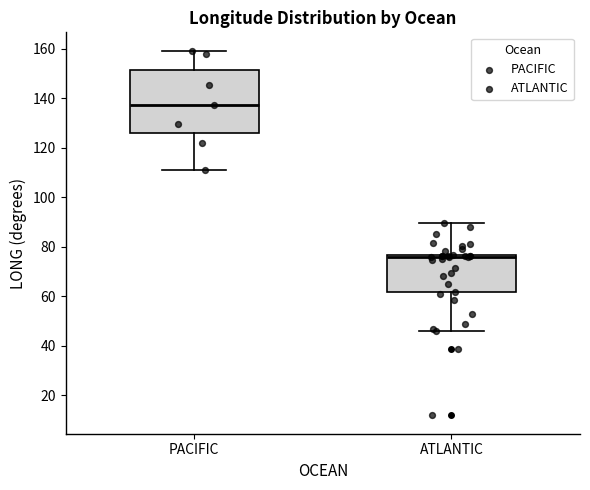

Comparing the boxes themselves (not the whiskers), which one is the tallest?

PACIFIC